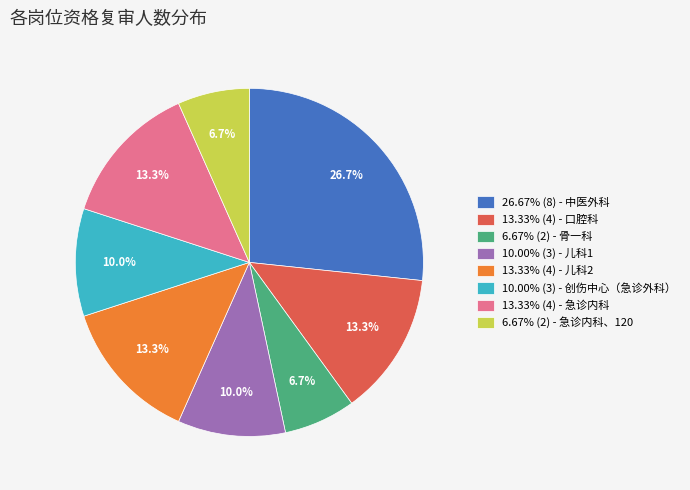

Count the number of slices in the pie.

8